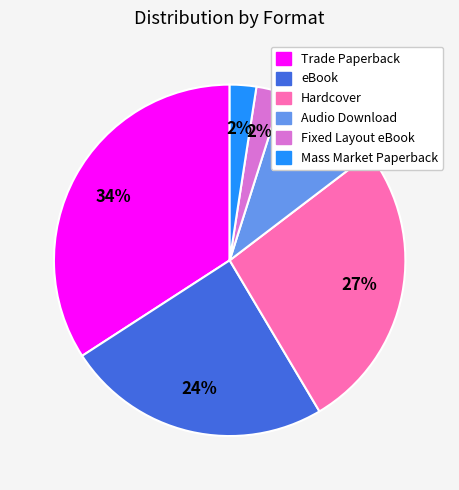

Combined, do Hardcover and eBook account for over 50%?

Yes